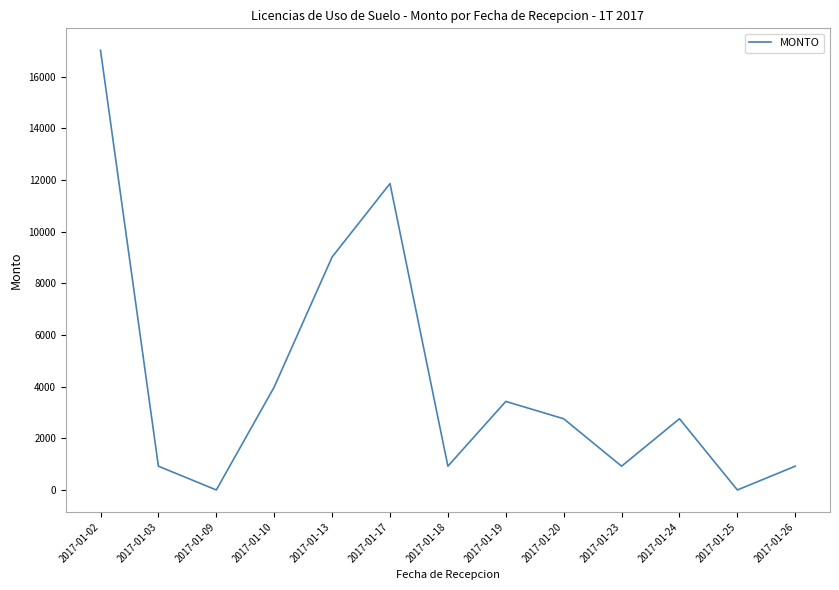

The value at 2017-01-10 is 3984.0. True or false?

True